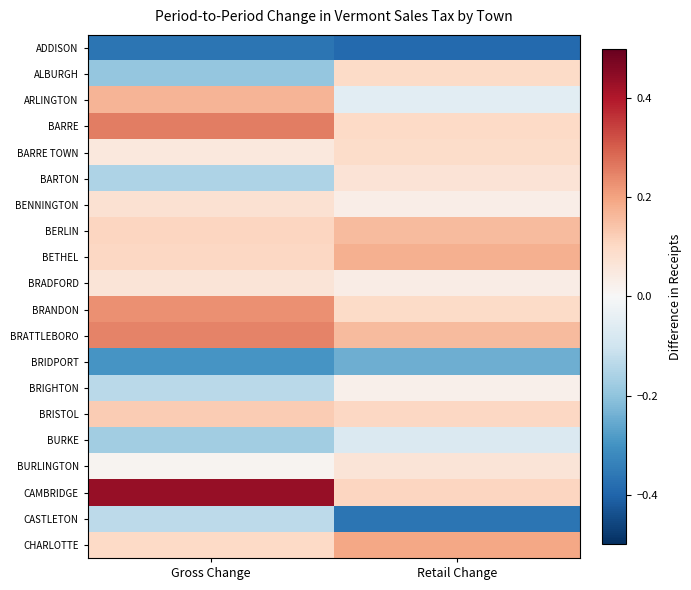

Rank the series at Gross Change from highest to lowest value.

CAMBRIDGE, BARRE, BRATTLEBORO, BRANDON, ARLINGTON, BRISTOL, BERLIN, BETHEL, CHARLOTTE, BENNINGTON, BRADFORD, BARRE TOWN, BURLINGTON, CASTLETON, BRIGHTON, BARTON, BURKE, ALBURGH, BRIDPORT, ADDISON